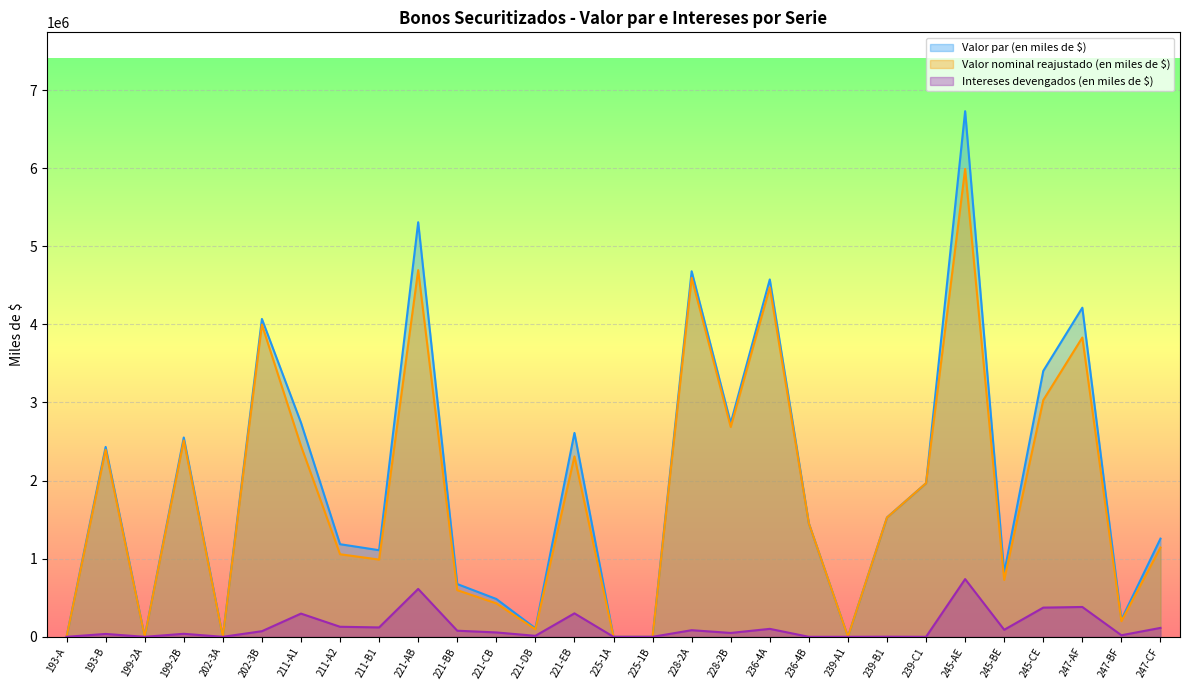

True or false: Valor par (en miles de $) and Intereses devengados (en miles de $) intersect in this chart.

False